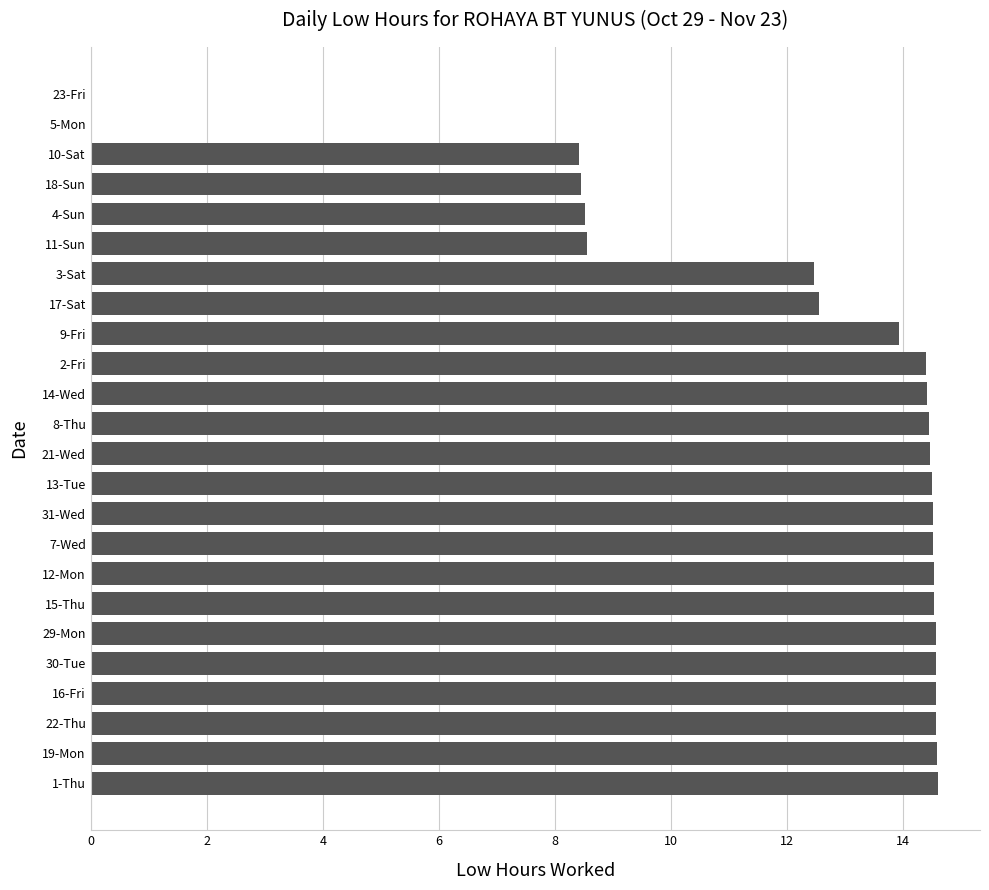

Are the bars horizontal?

Yes